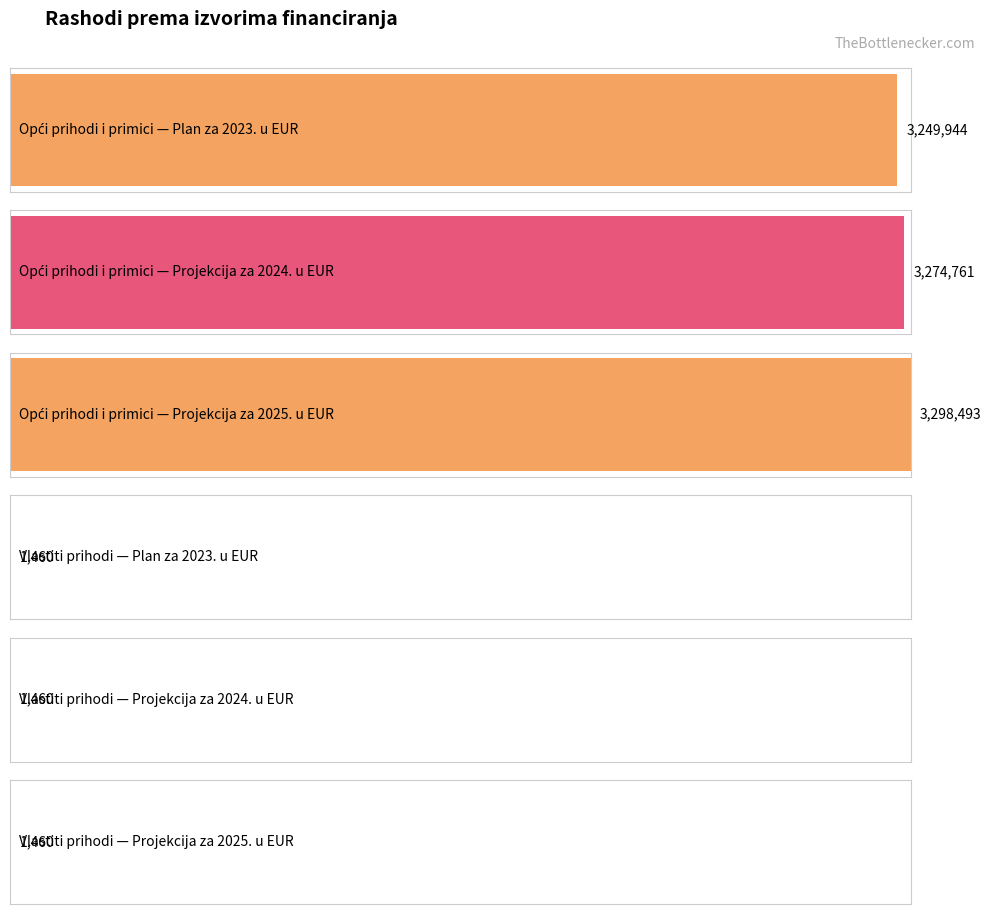

How many values in Projekcija za 2024. u EUR are above zero?

2